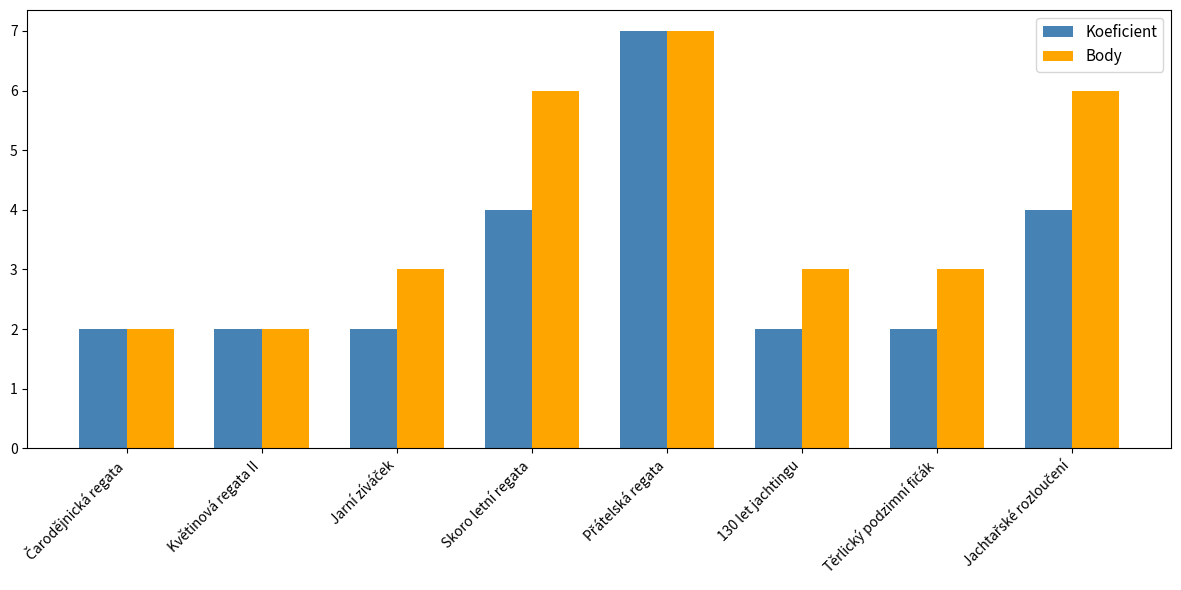

List the series in order of their overall mean, highest first.

Body, Koeficient